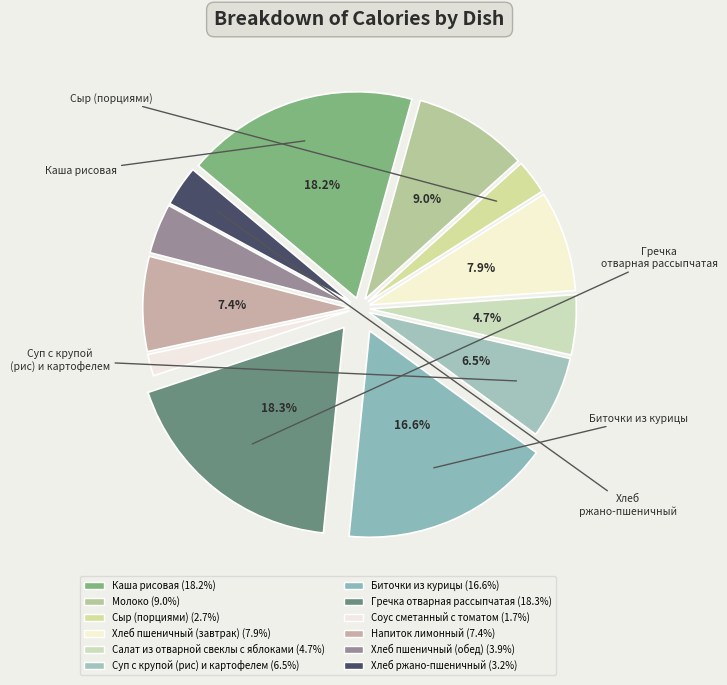

The Салат из отварной свеклы с яблоками slice represents 5% of the pie. True or false?

True